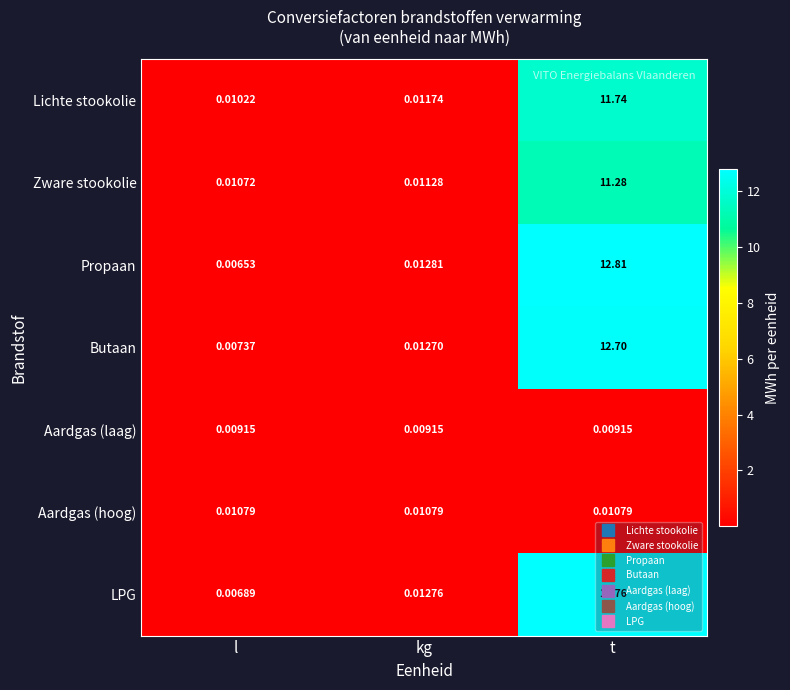

At which label is Lichte stookolie closest to 5?

kg